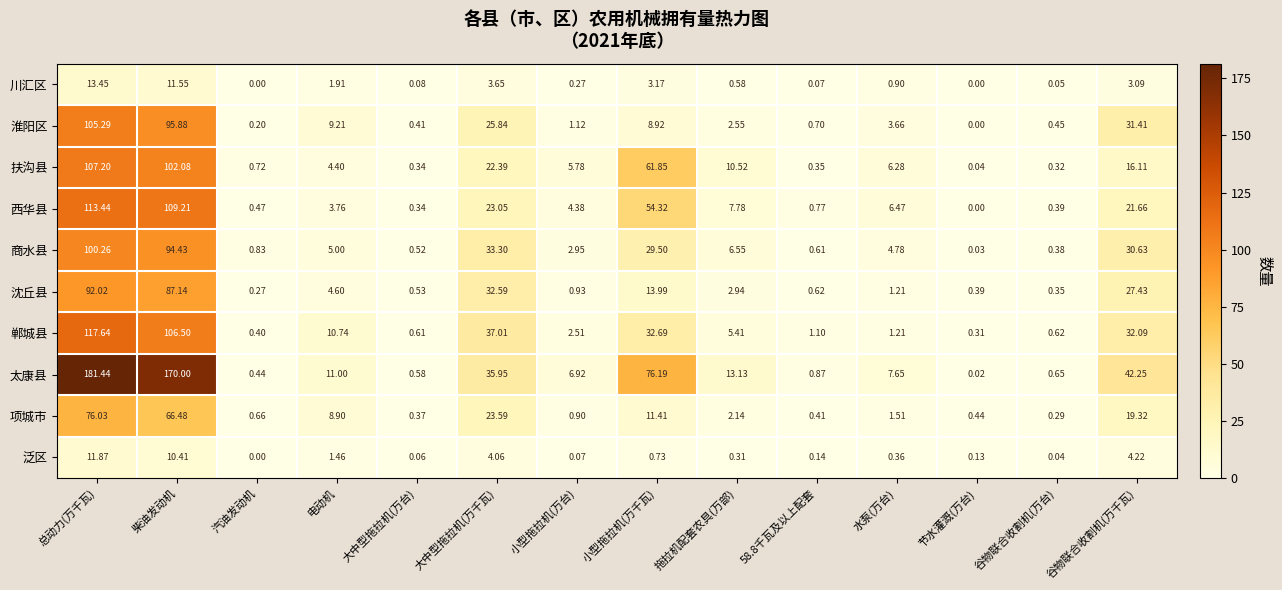

Which series changed the most between 小型拖拉机(万台) and 节水灌溉(万台)?

太康县